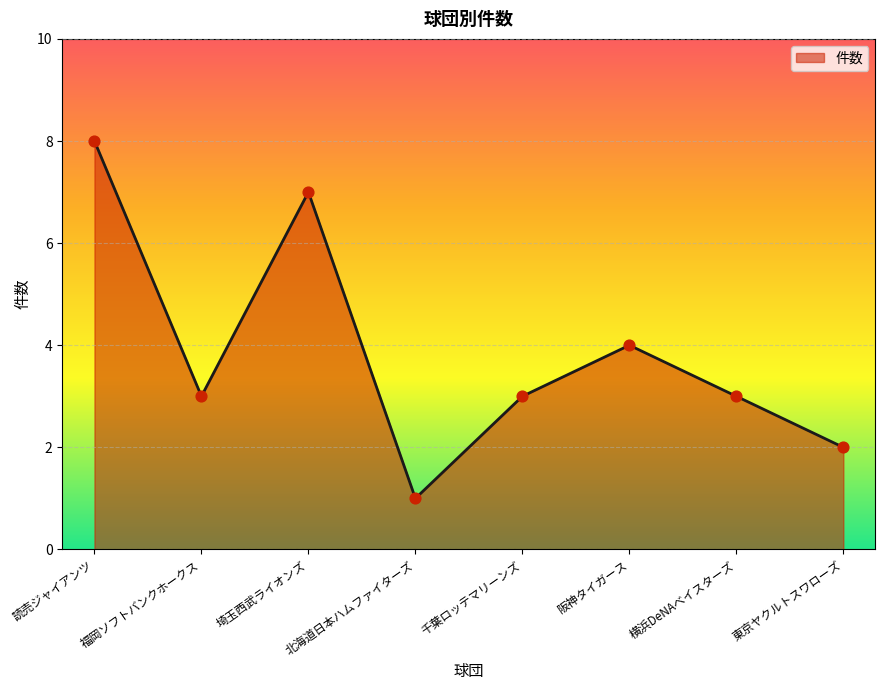

Which has a higher value, 北海道日本ハムファイターズ or 阪神タイガース?

阪神タイガース